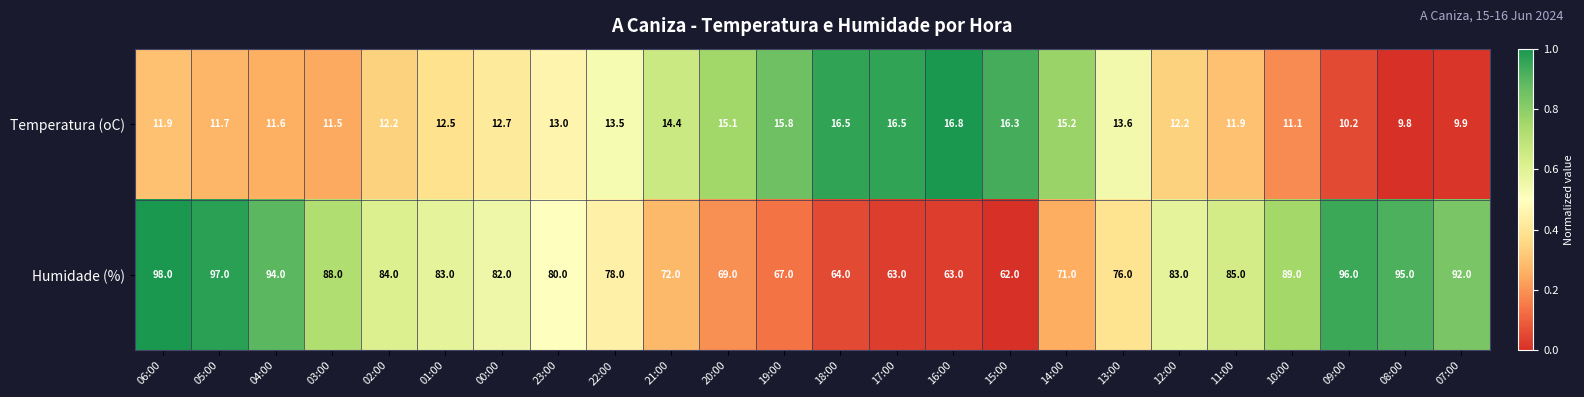

Which series changed the most between 16:00 and 09:00?

Humidade (%)